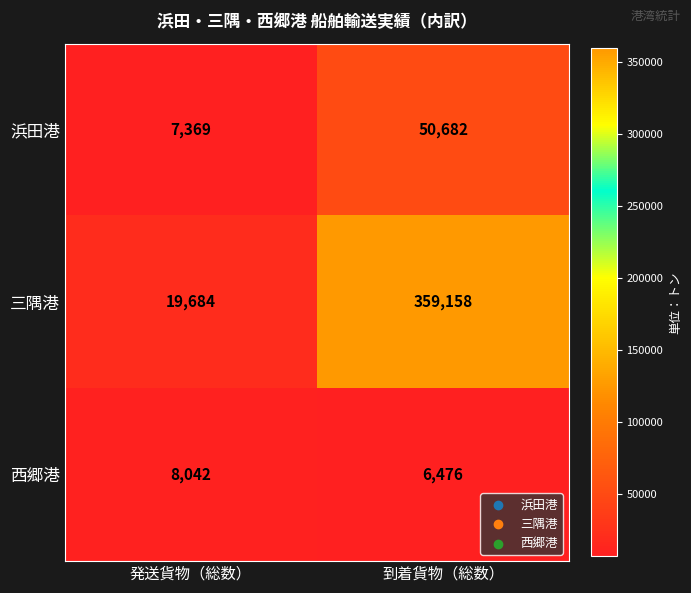

Reading left to right, transcribe all the data shown in this chart.

浜田港: 発送貨物（総数）=7369	到着貨物（総数）=50682
三隅港: 発送貨物（総数）=19684	到着貨物（総数）=359158
西郷港: 発送貨物（総数）=8042	到着貨物（総数）=6476